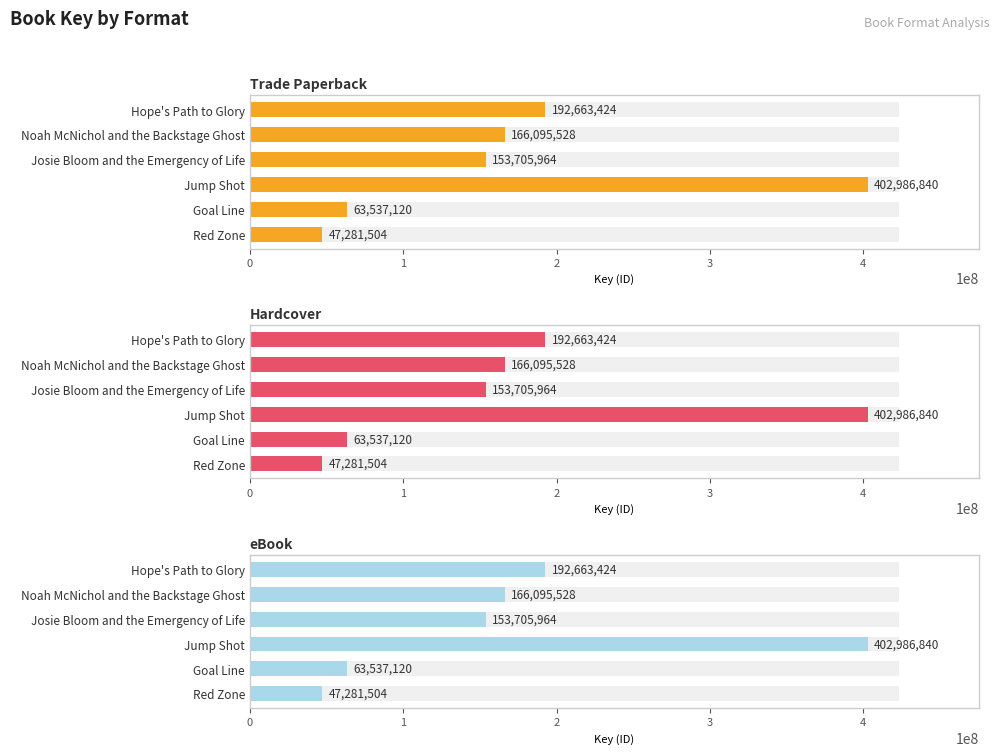

How many distinct data groups are displayed?

3